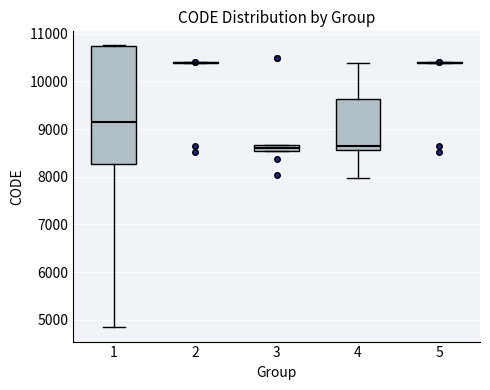

Where is the upper edge of the box at x = 4 on the y-axis? The values are not printed on the chart, so give them approximately, as read against the axis.

9600